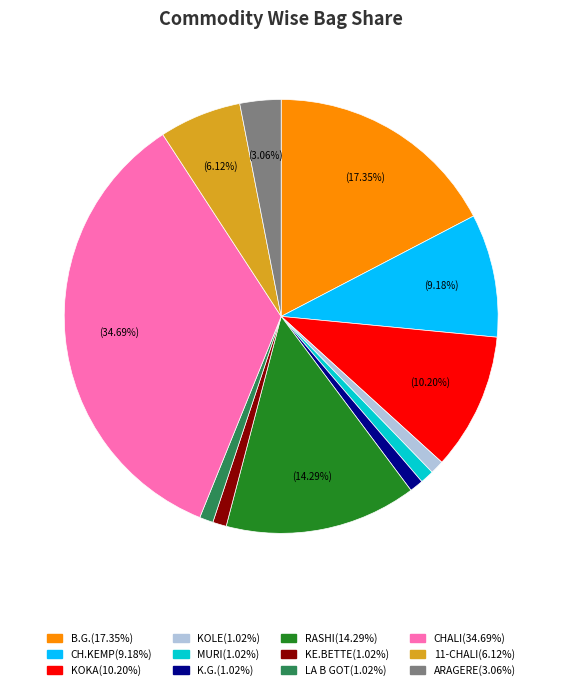

True or false: B.G. accounts for 17% of the total.

True